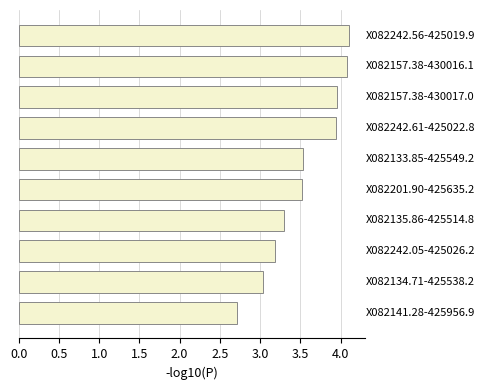

How many categories are shown in the chart?

10